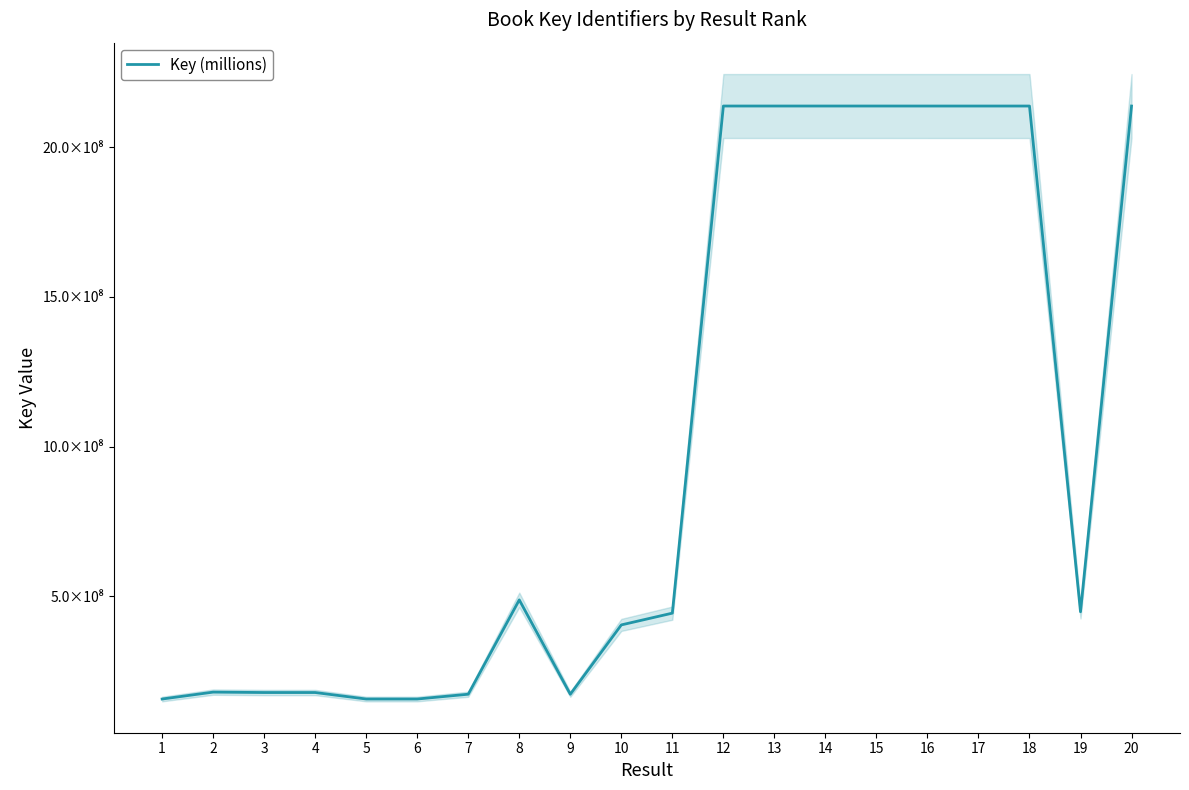

Which label corresponds to the smallest value in the chart?

6